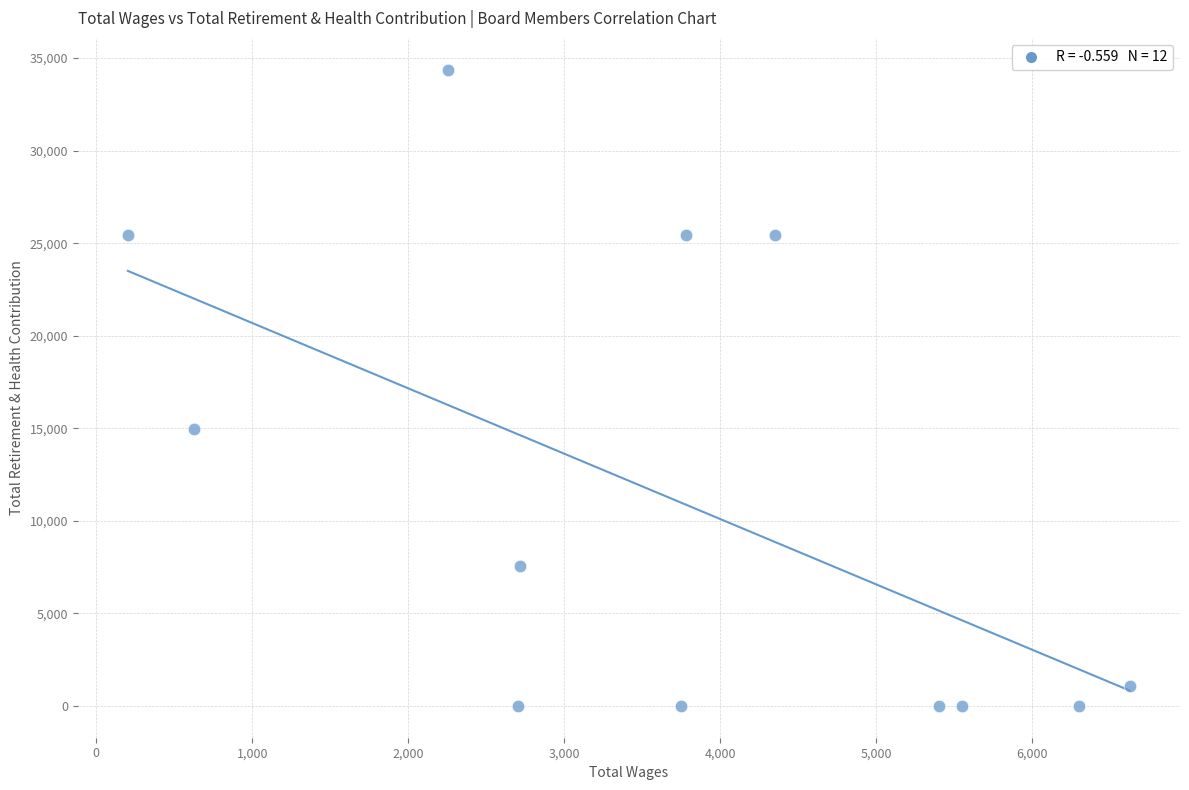

What Y value in the scatter plot is closest to 17185?

14958